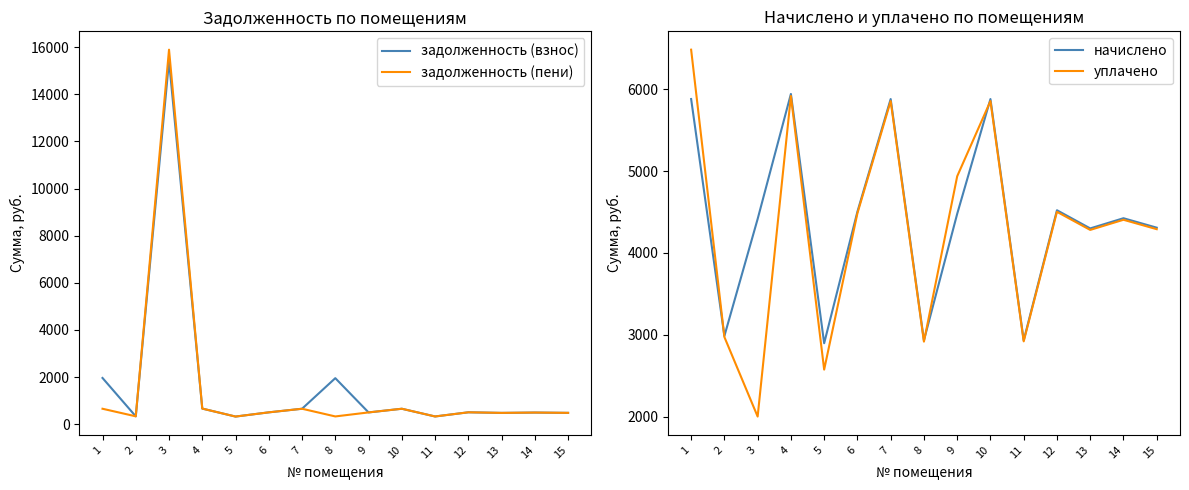

What is the difference between the second highest and second lowest values in the задолженность (пени) series?

334.6